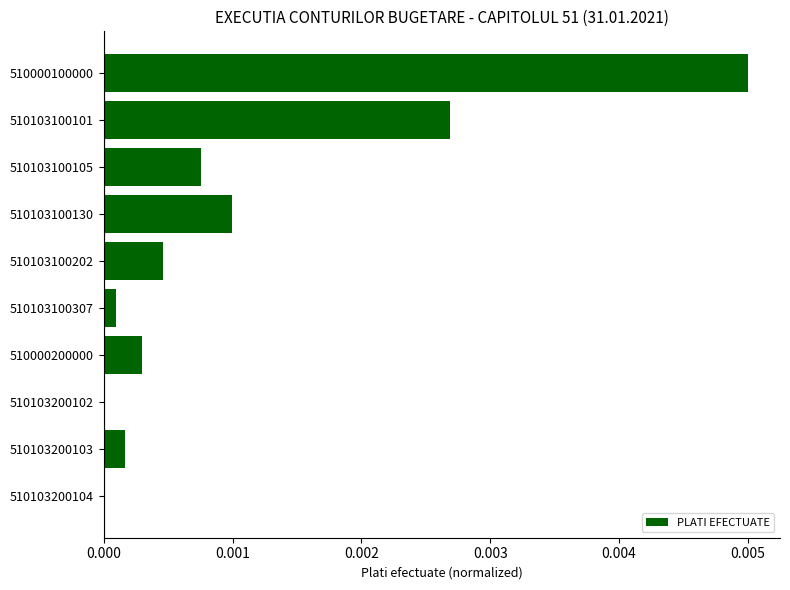

True or false: the data shows 0.0 at 510103100202.

True